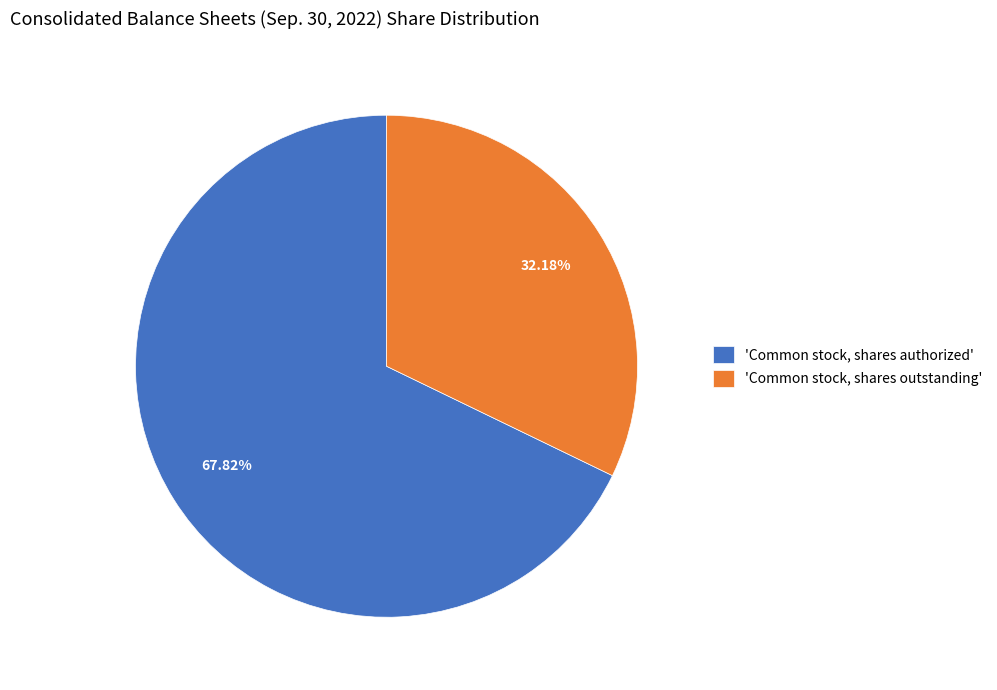

Approximately how many times larger is the value at 'Common stock, shares outstanding' compared to 'Common stock, shares authorized'?

0.5